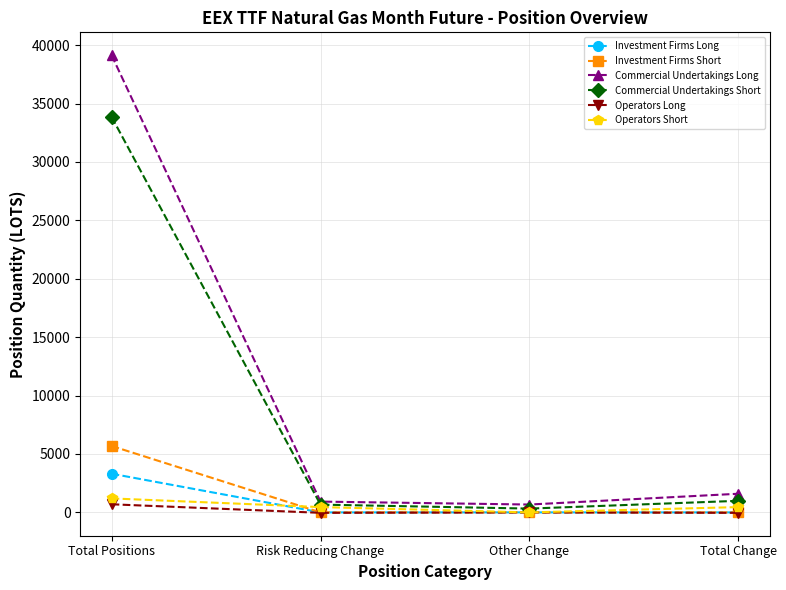

At which category is the sum across all series the highest?

Total Positions